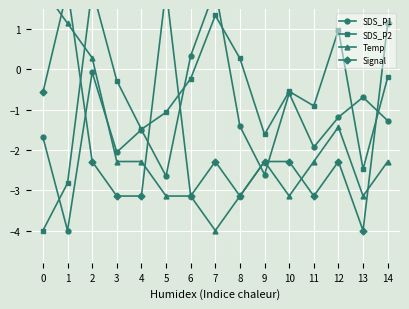

What is the total value across all series at 4?

-8.4